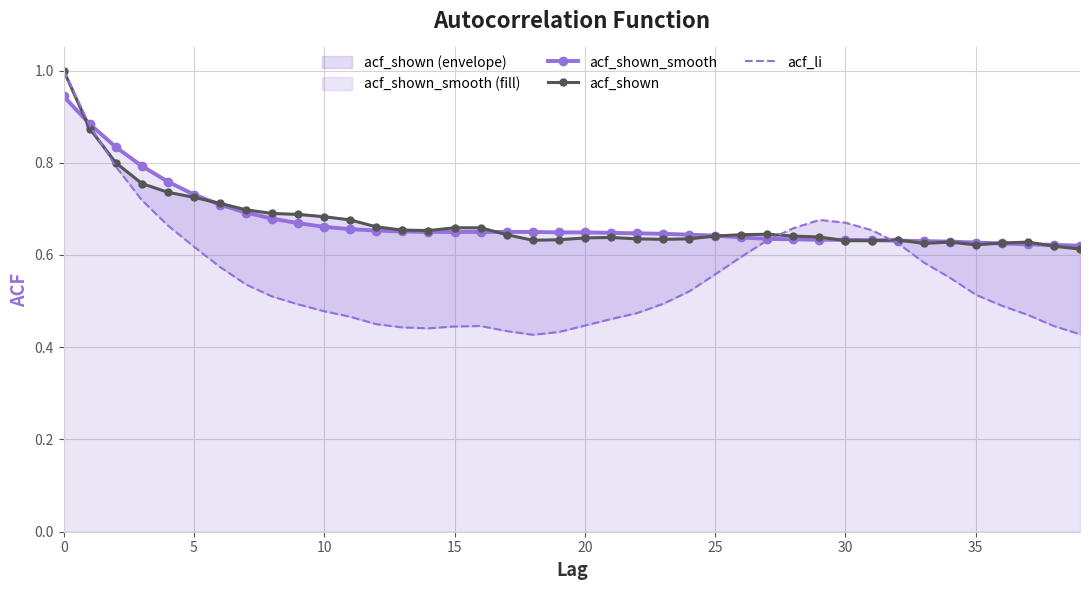

The acf_li series shows 0.2 at 39. True or false?

False